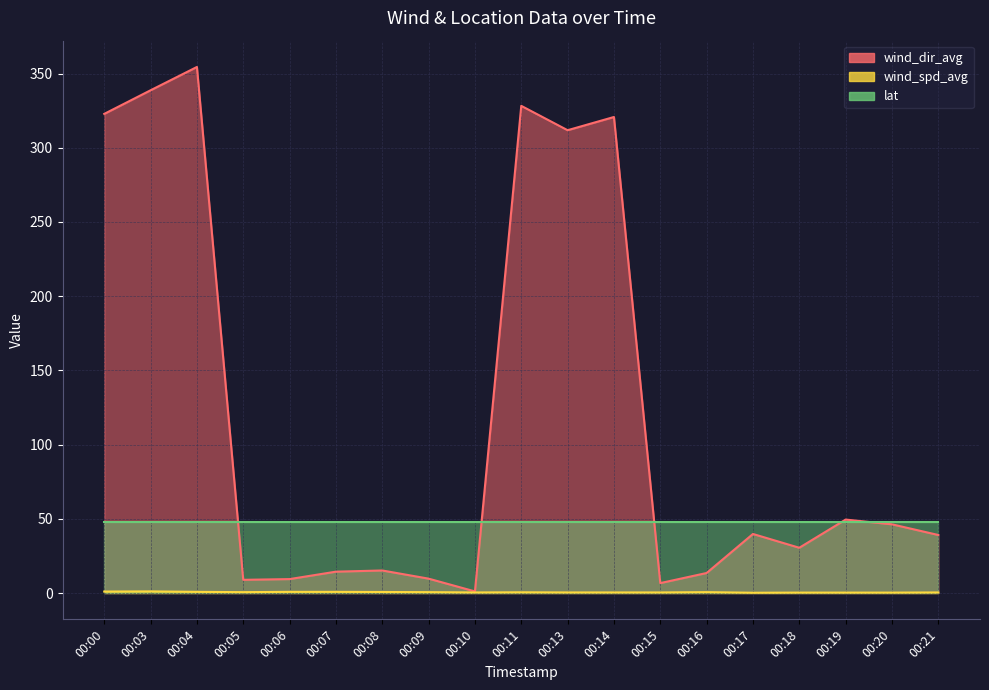

True or false: wind_spd_avg and wind_dir_avg intersect in this chart.

False